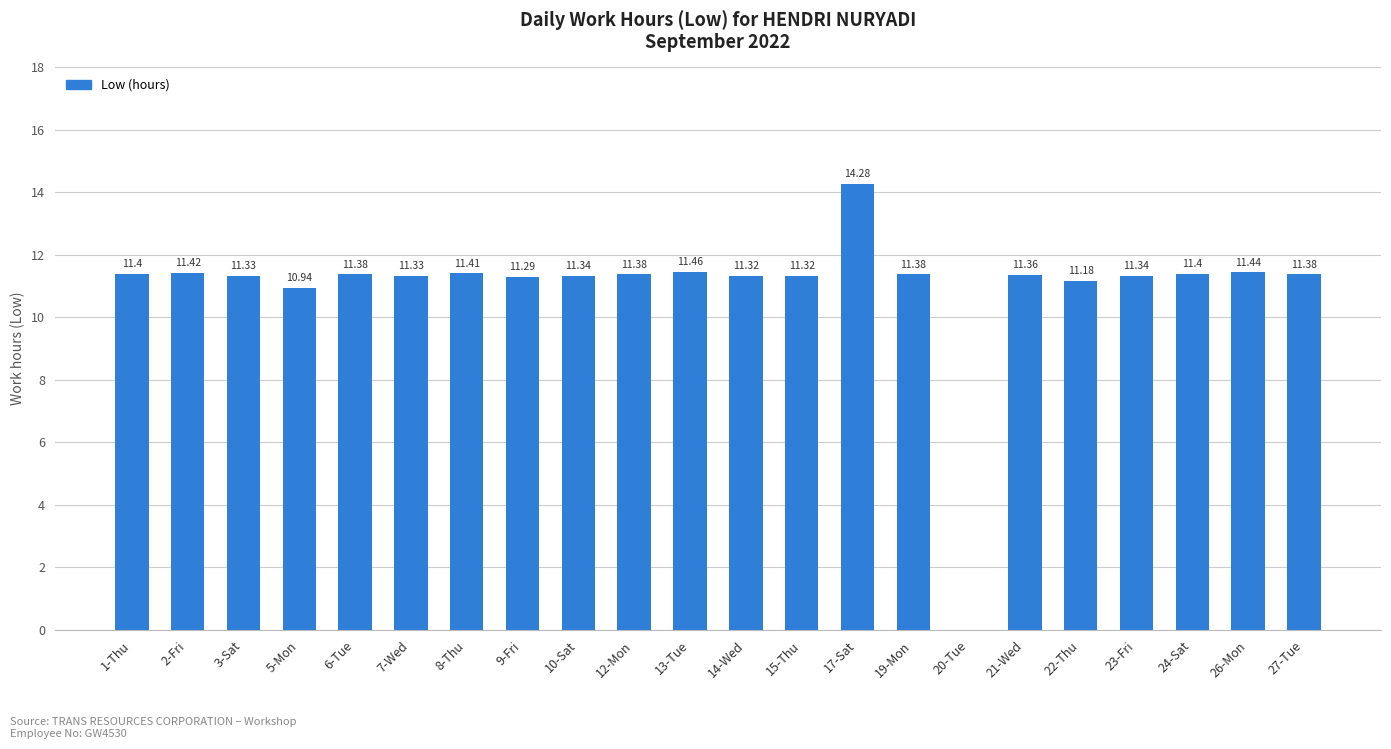

Where is the data nearest to the value 7?

5-Mon